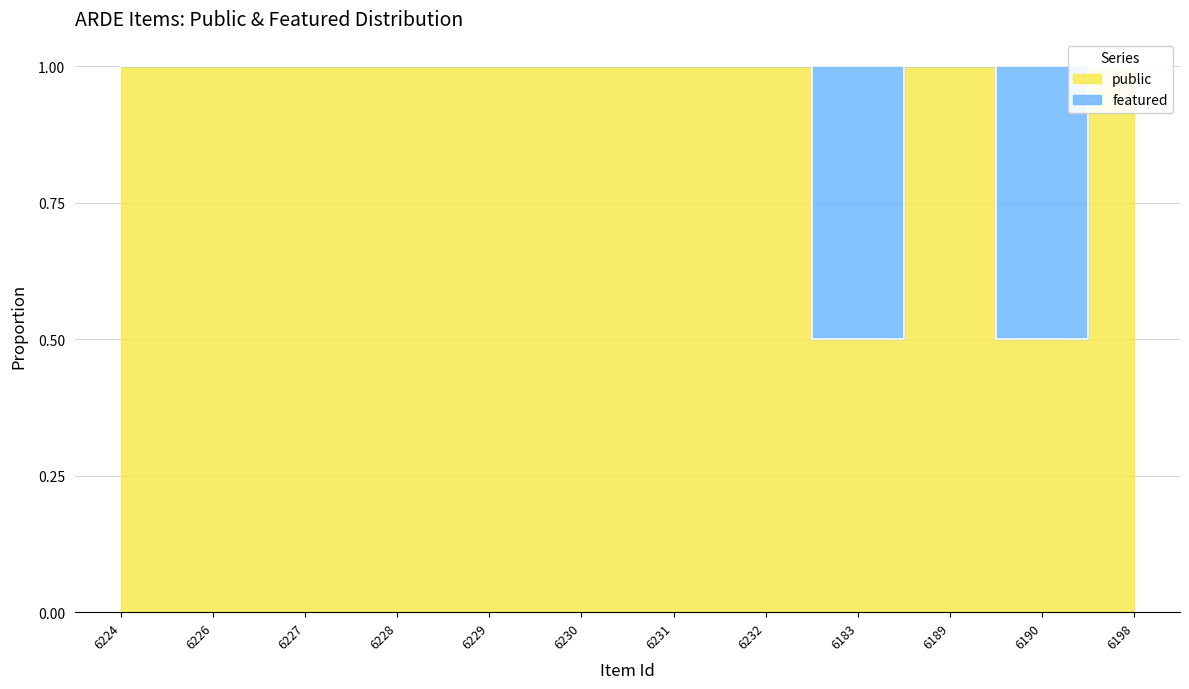

Does the chart have visible grid lines?

Yes